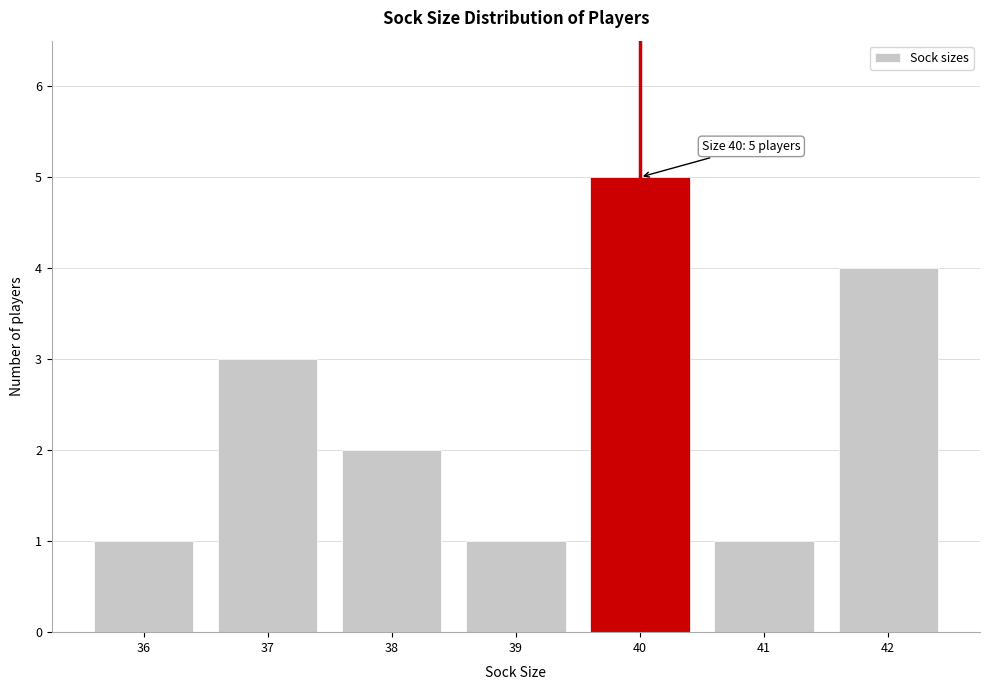

Over which range of the x-axis is the bar tallest?

39.5 to 40.5